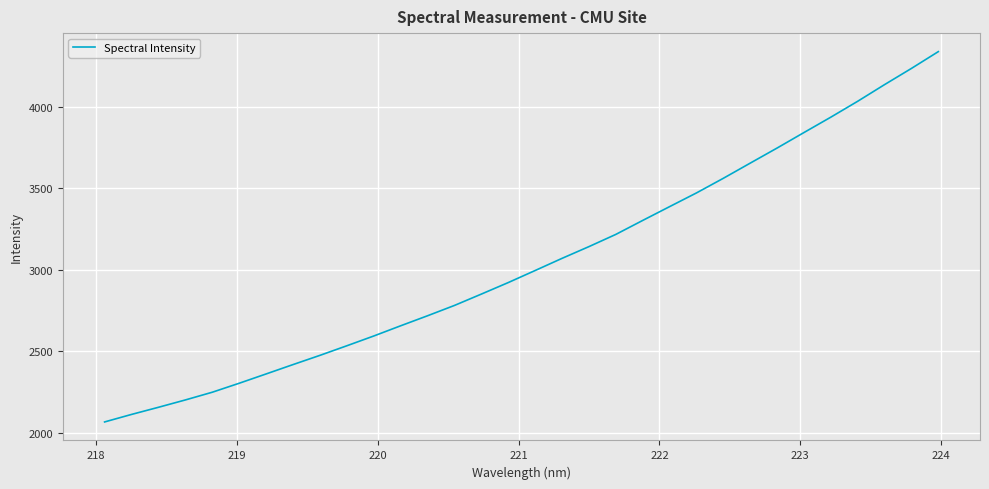

What is the smallest value displayed?

2065.1